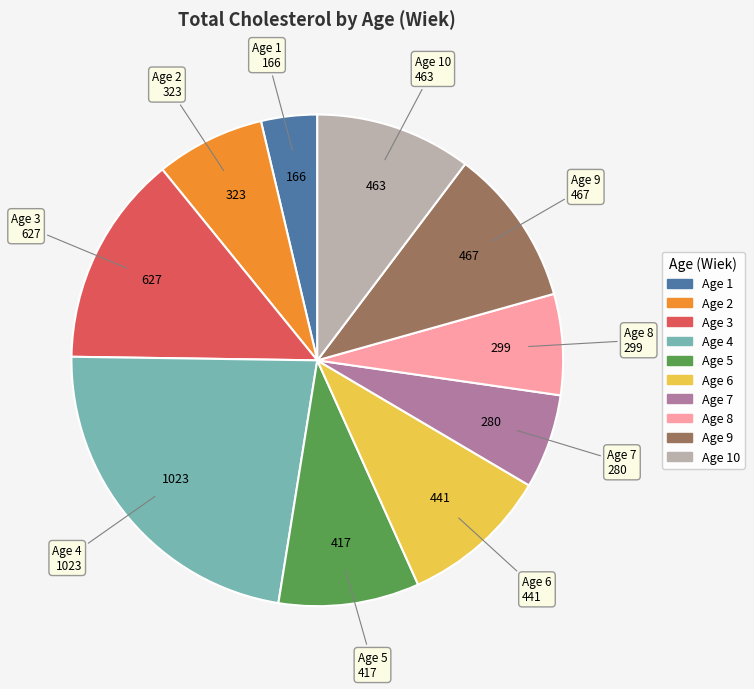

Is there a majority slice in this chart?

No